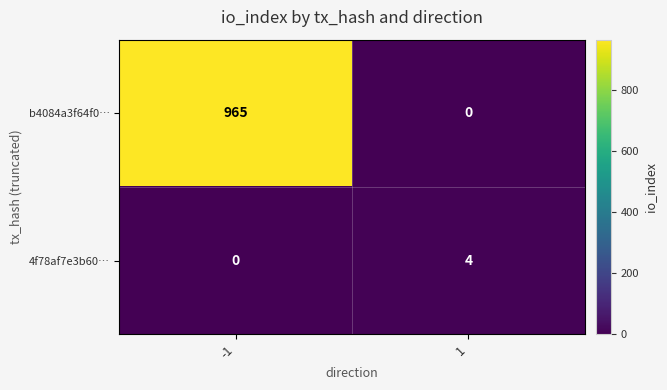

What is the difference between the highest and lowest values at 1?

4